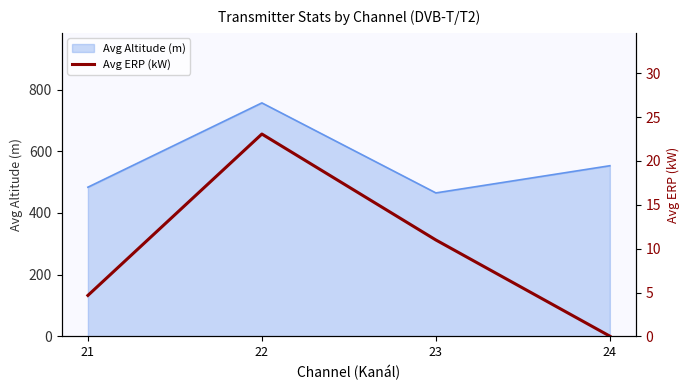

What is the difference between the second highest and second lowest values?

6.3